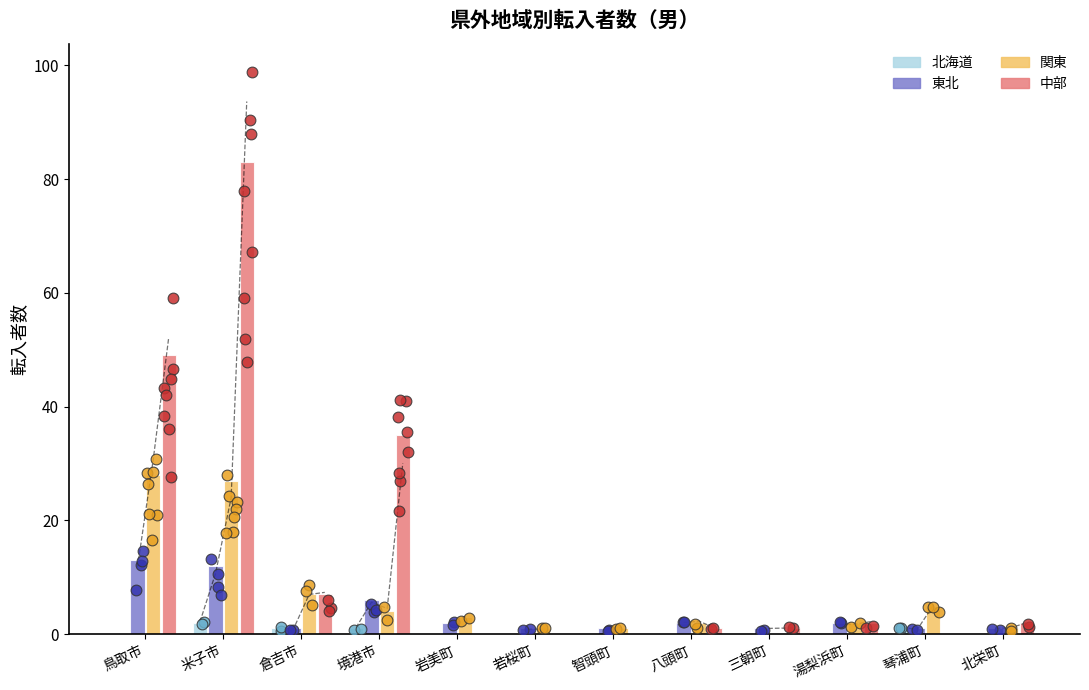

Which series has the largest total across all categories?

中部